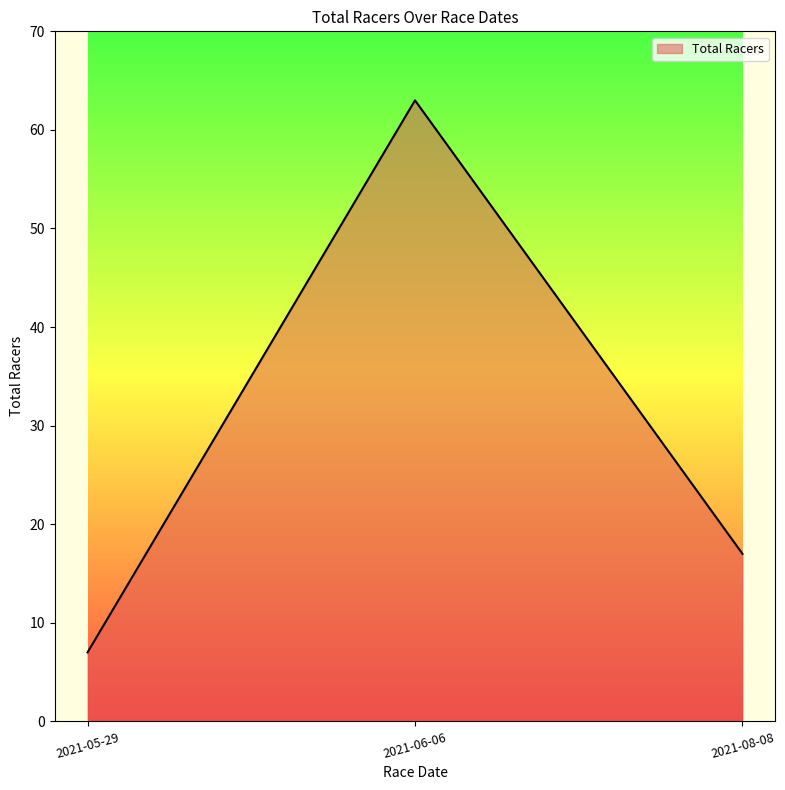

Reading left to right, what are all the values shown in this chart?

2021-05-29=7	2021-06-06=63	2021-08-08=17